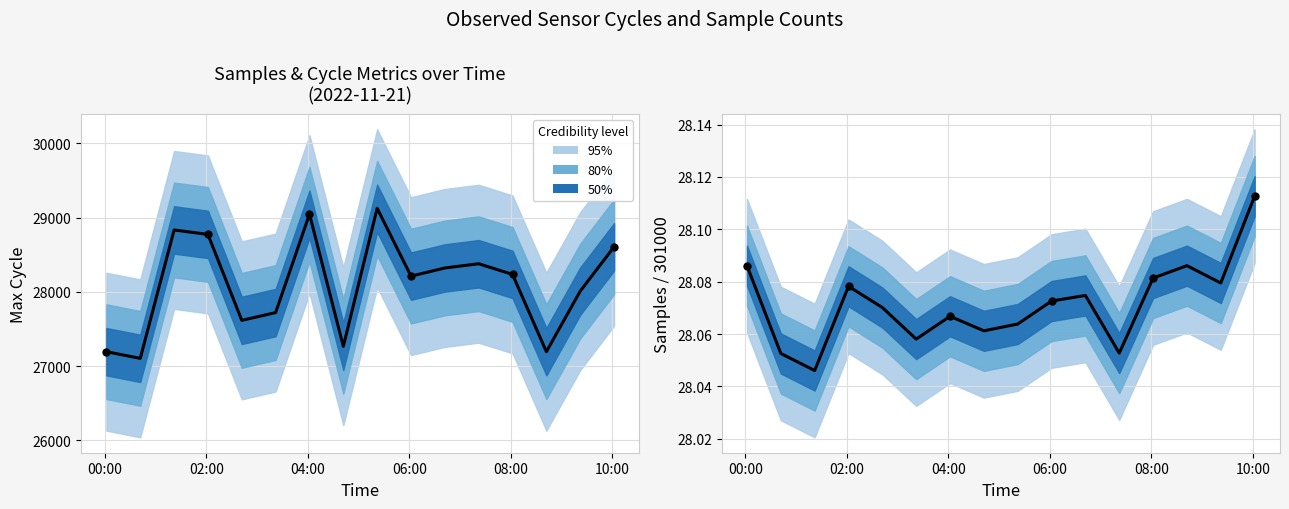

At how many categories does at least one series exceed 8637?

16